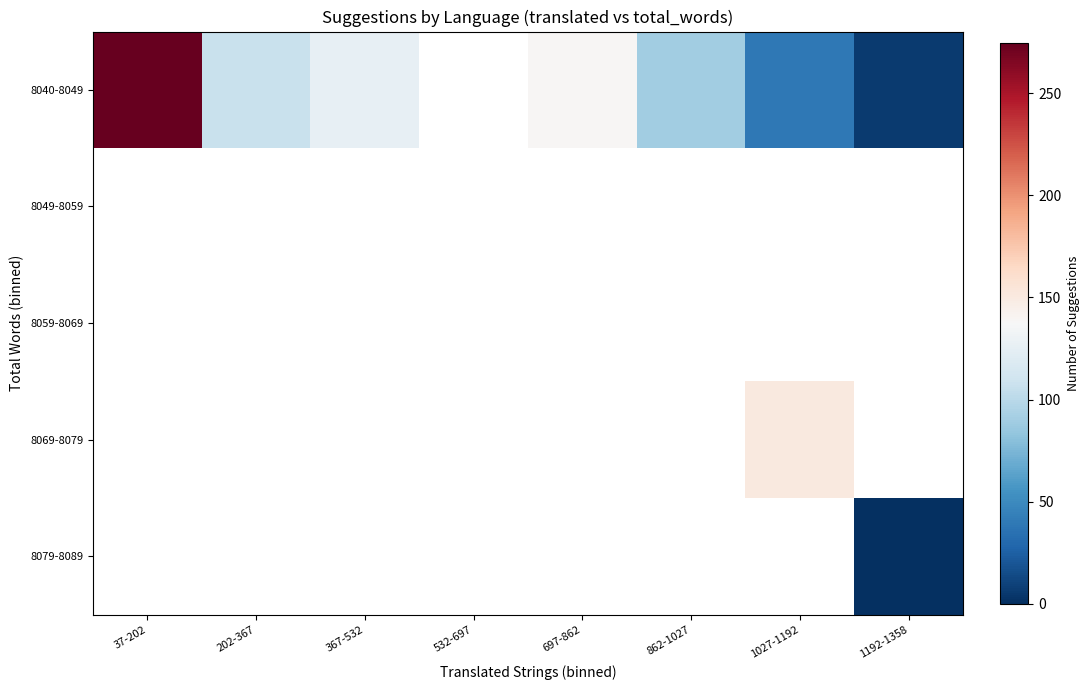

How many categories are shown in the chart?

8